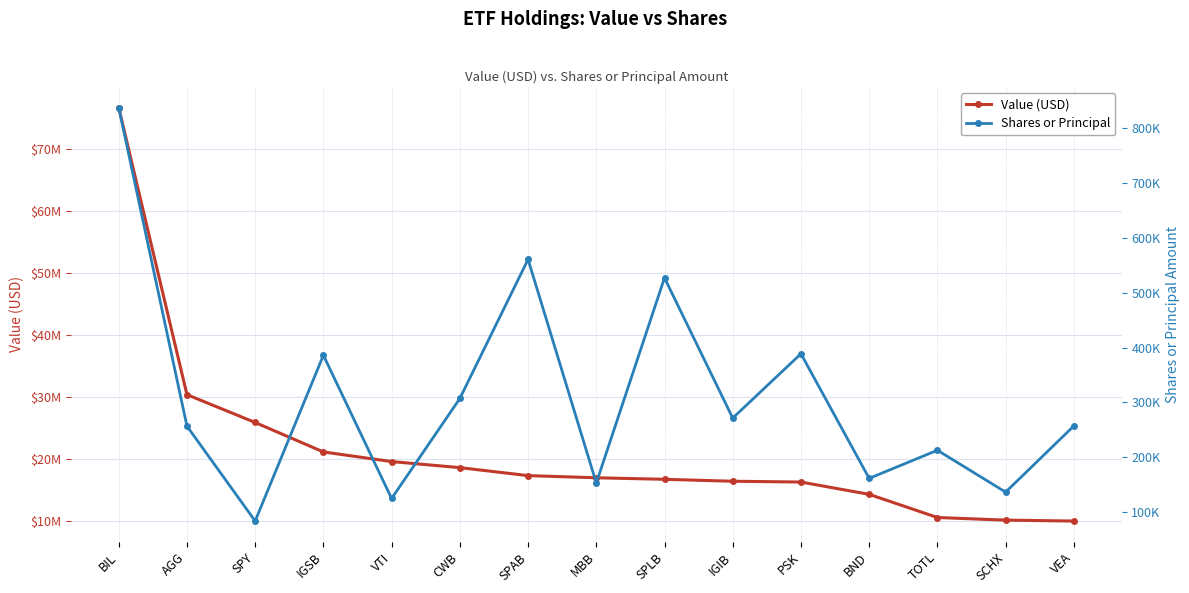

Which series changed the most between IGSB and CWB?

Value (USD)